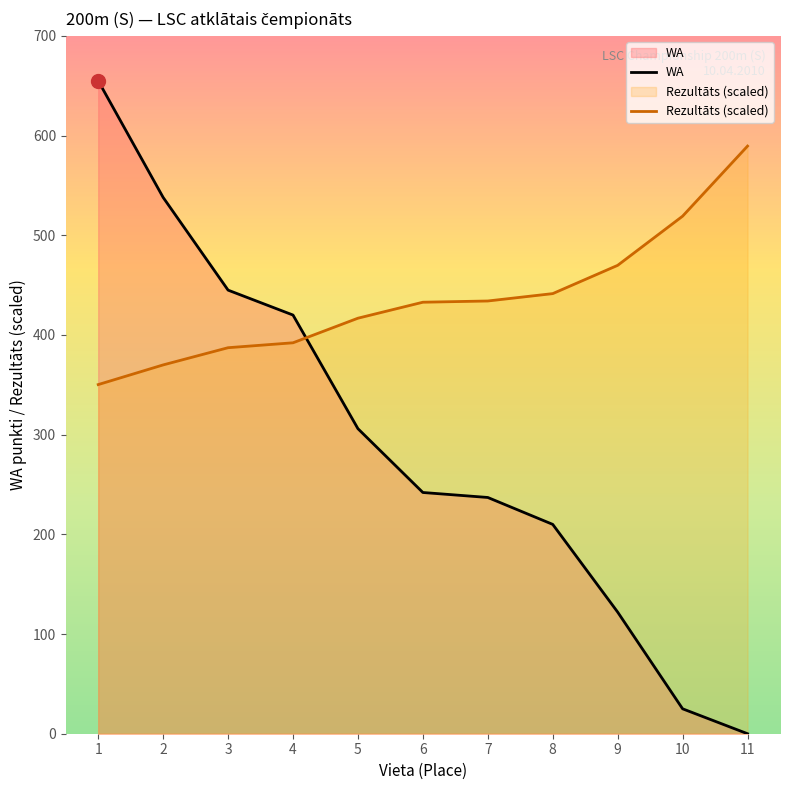

At how many categories does at least one series exceed 316?

11